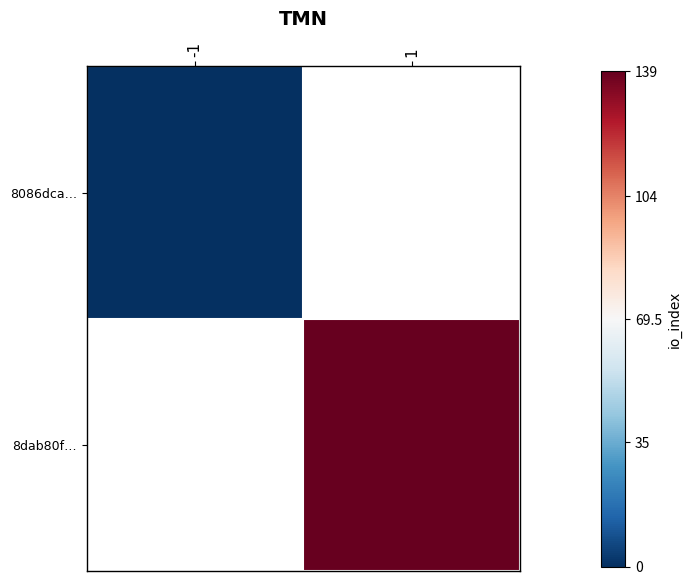

Rank the series by their average value, from lowest to highest.

8086dca…, 8dab80f…